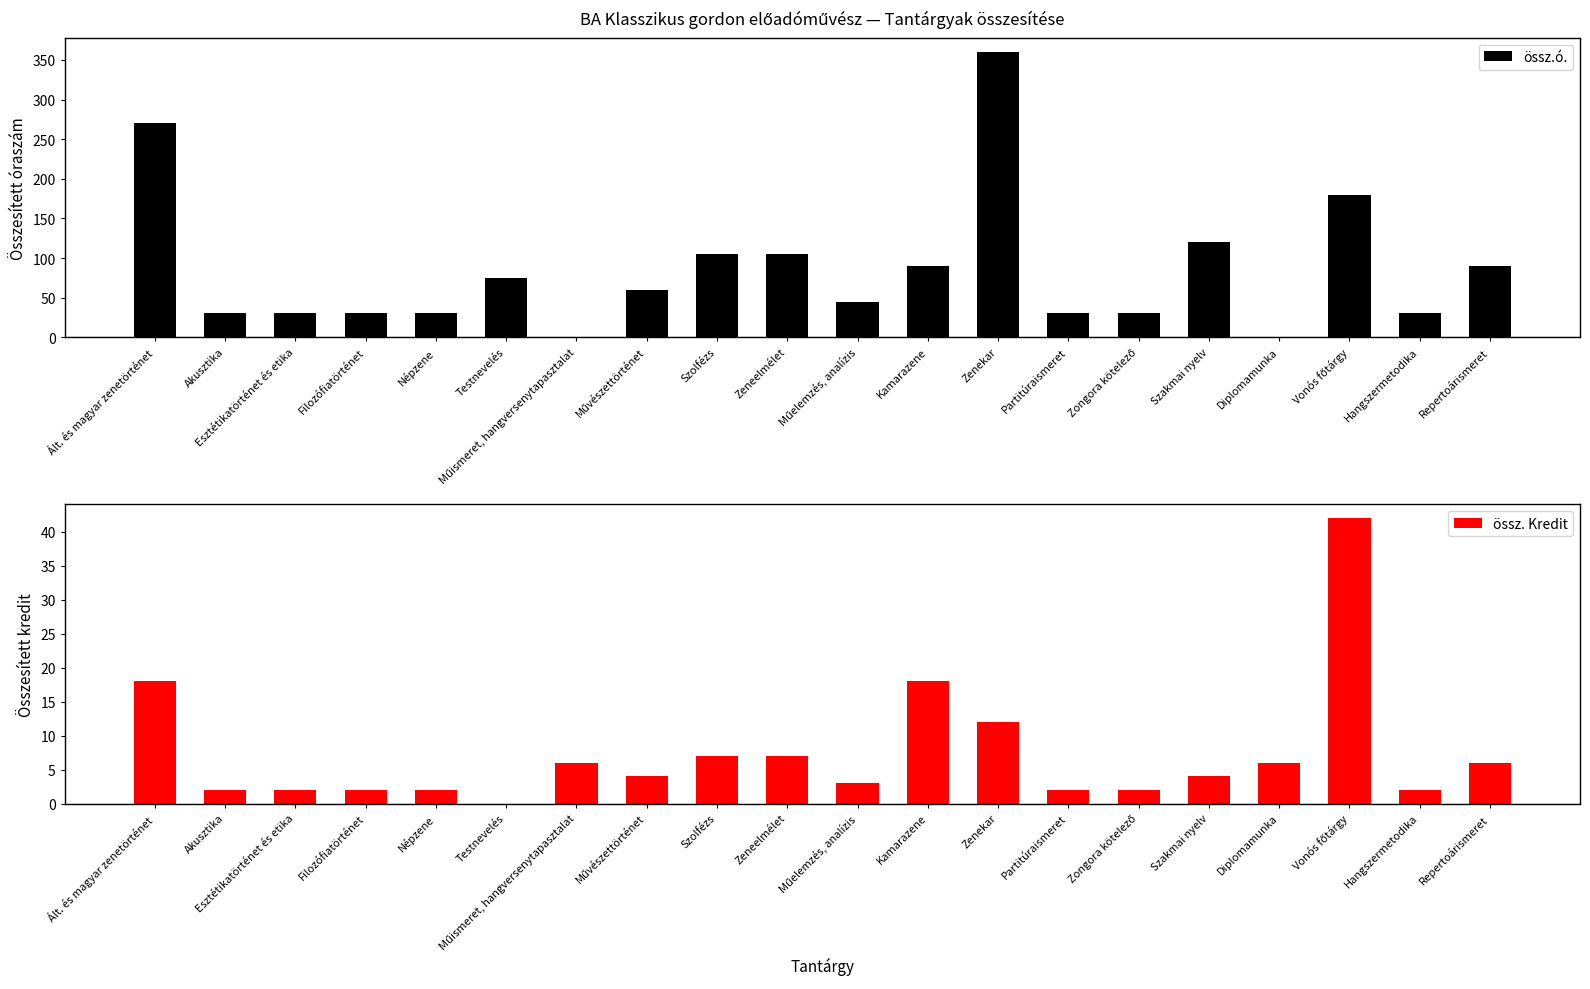

Which category has the lowest value across all series?

Műismeret, hangversenytapasztalat